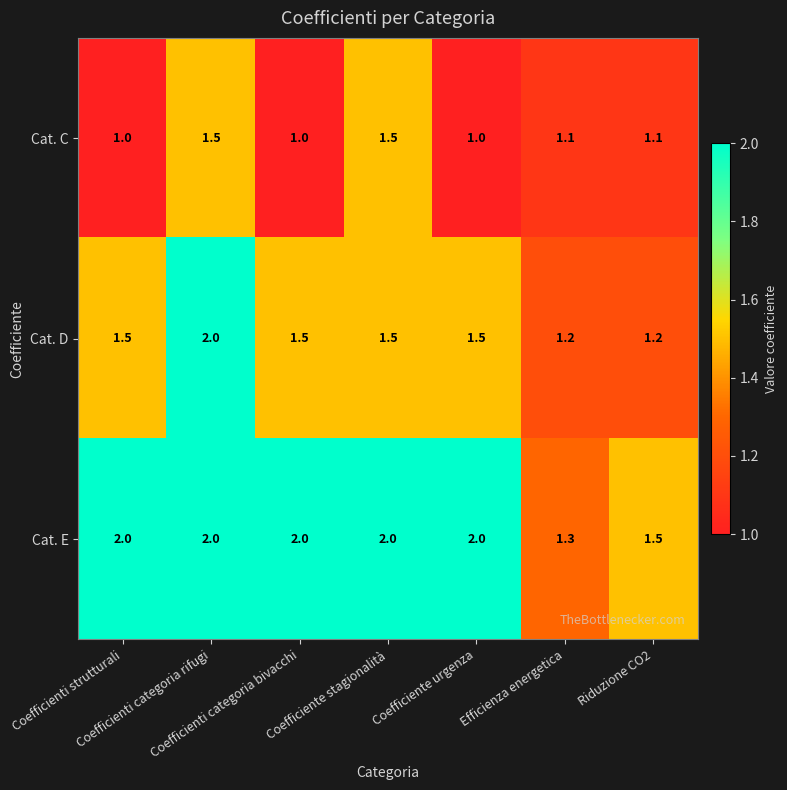

How many Cat. C values are between 1 and 2?

7